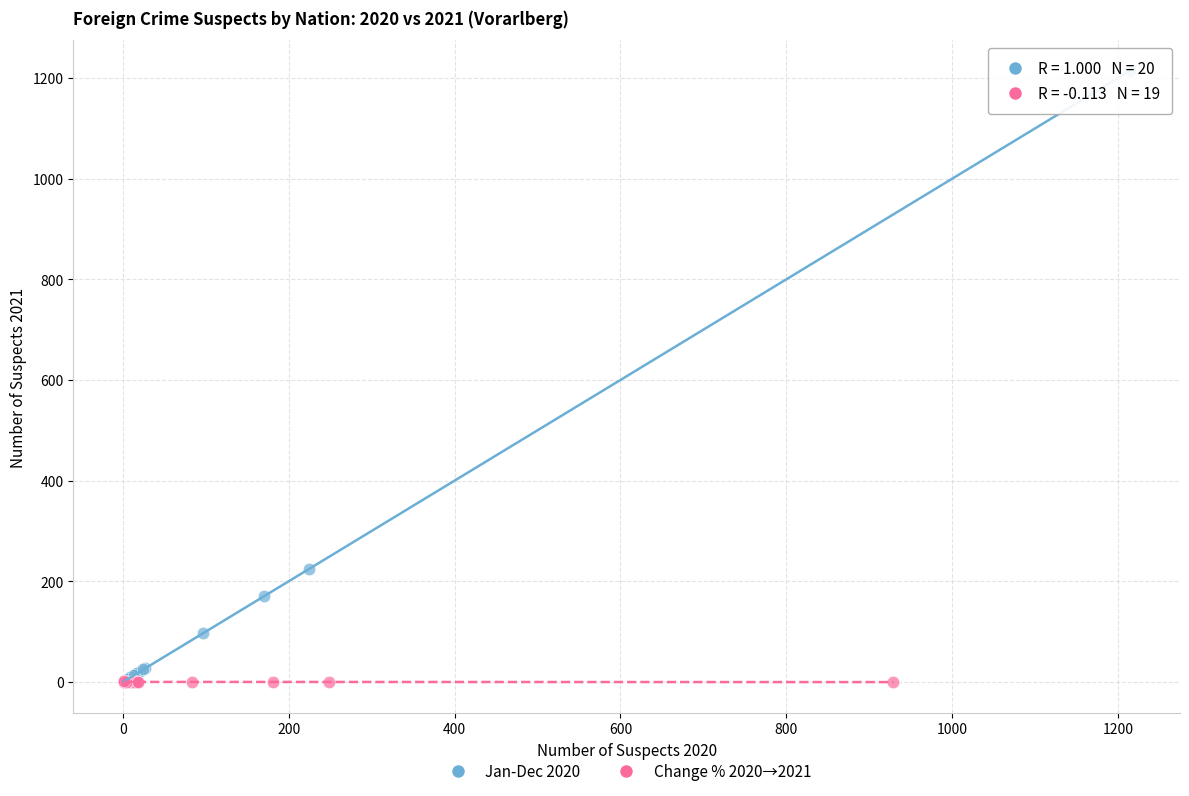

Which series has the widest spread of Y values?

Jan-Dec 2020